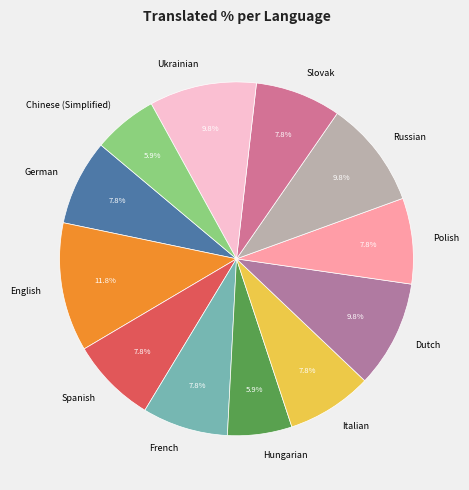

What is the ratio of the value at Ukrainian to the value at German?

1.3